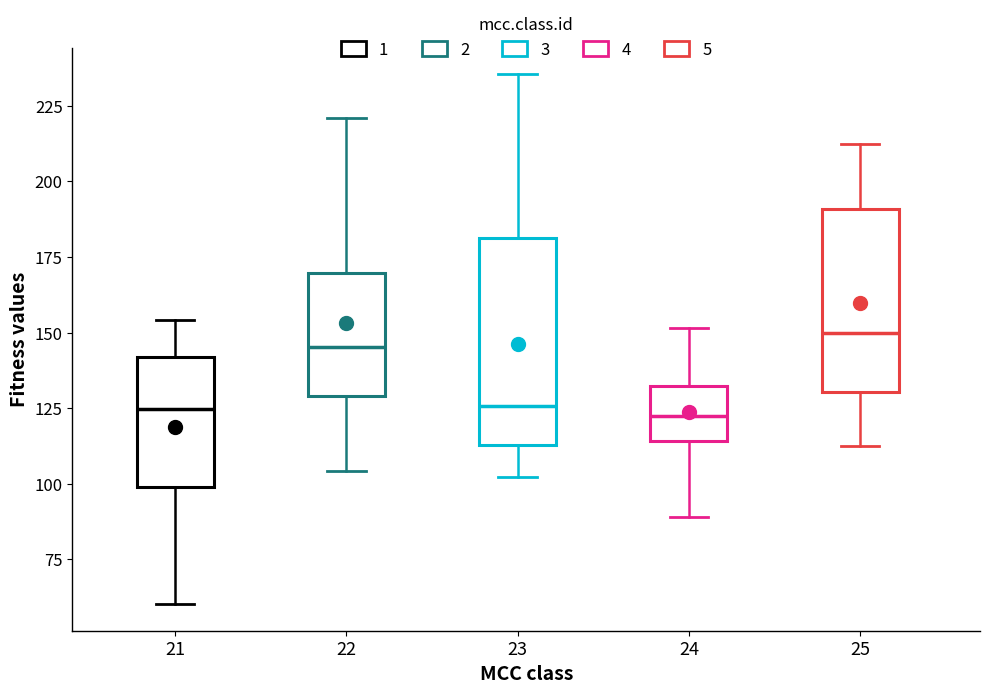

Reading left to right, transcribe this box plot: for each box, give where its median line is, the range the box spans, and where its two whiskers end, as read against the y-axis. The values are not printed on the chart, so give them approximately, as read against the axis.

21: median 125, box 100 to 140, whiskers 60 to 155
22: median 145, box 130 to 170, whiskers 105 to 220
23: median 125, box 115 to 180, whiskers 100 to 235
24: median 120, box 115 to 130, whiskers 90 to 150
25: median 150, box 130 to 190, whiskers 115 to 210